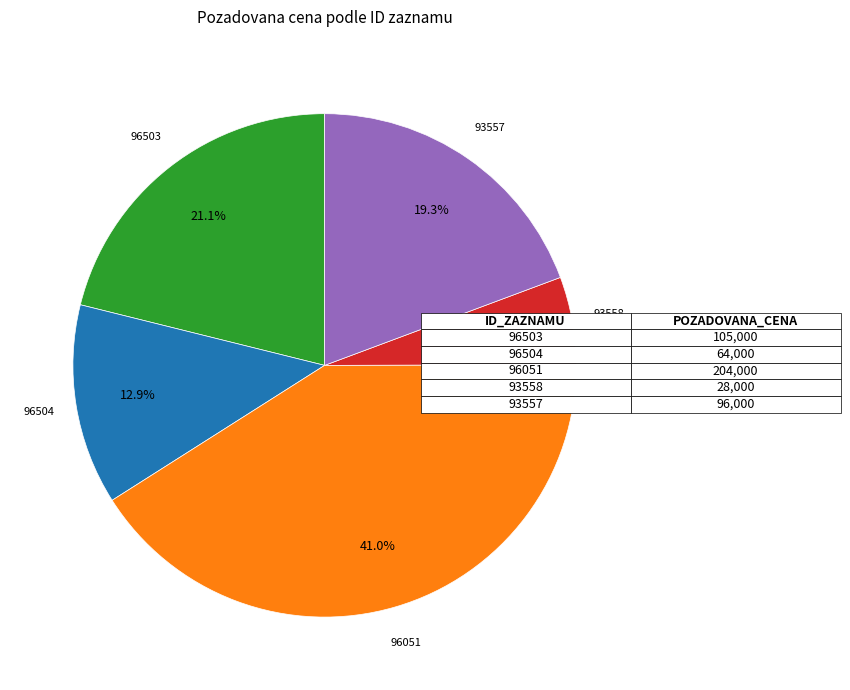

How many slices are in this pie chart?

5